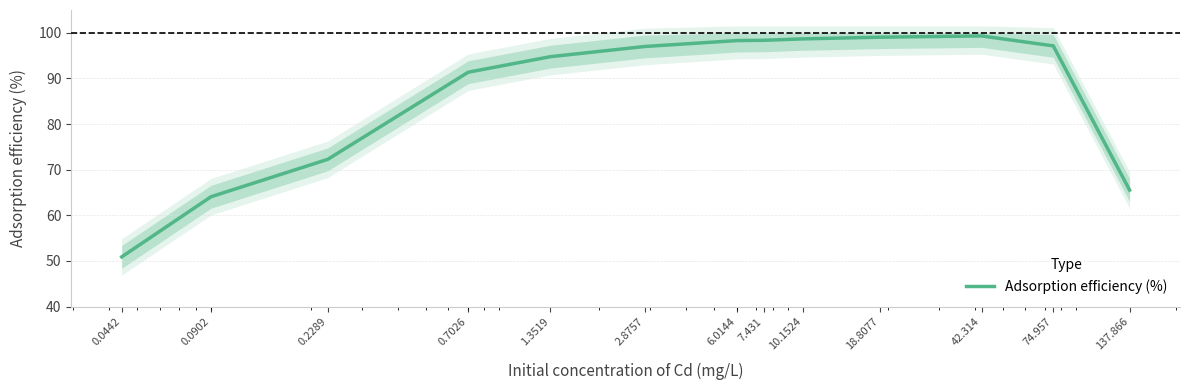

True or false: there are more than 1 points higher than both neighbors.

False